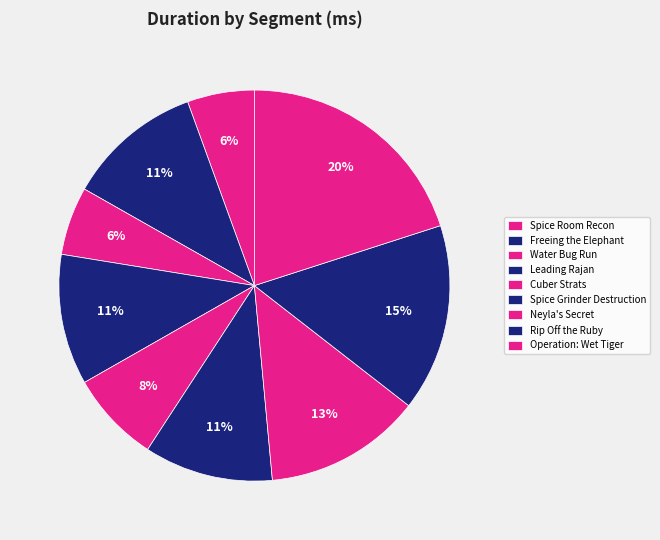

Between Neyla's Secret and Rip Off the Ruby, which is larger?

Rip Off the Ruby